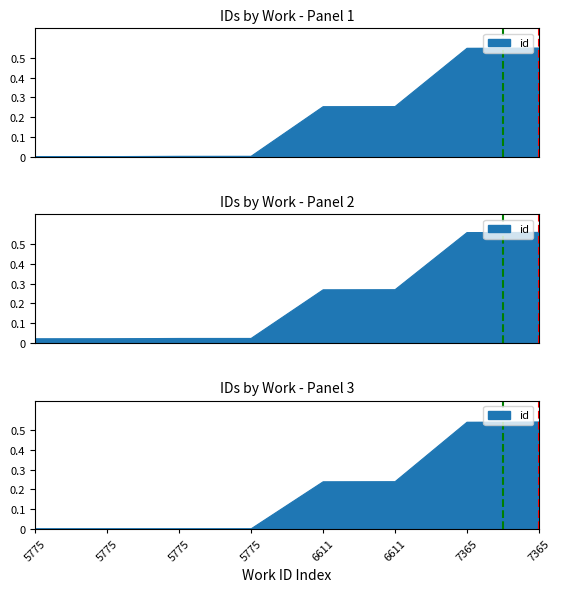

Between 7365 and 6611, which is larger?

7365